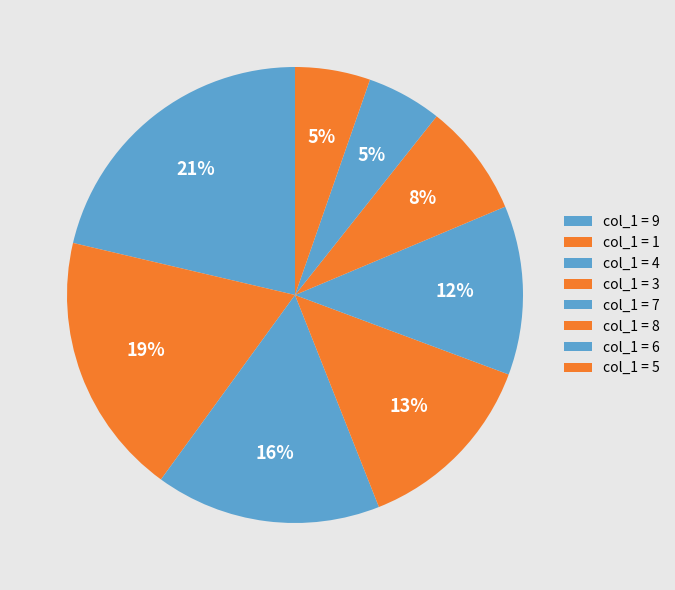

How many slices are in this pie chart?

8